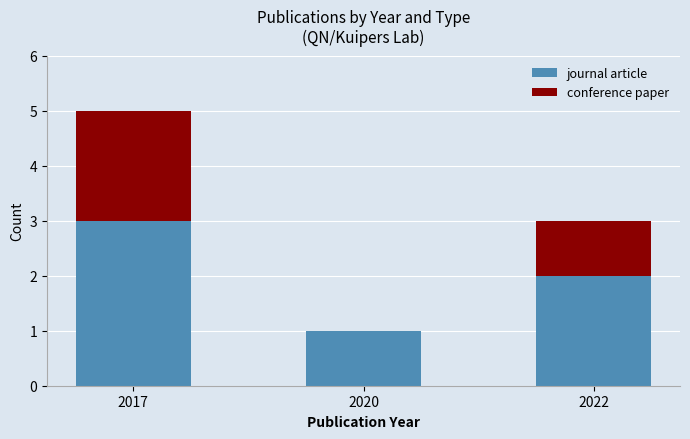

Which category has the highest value in the journal article series?

2017